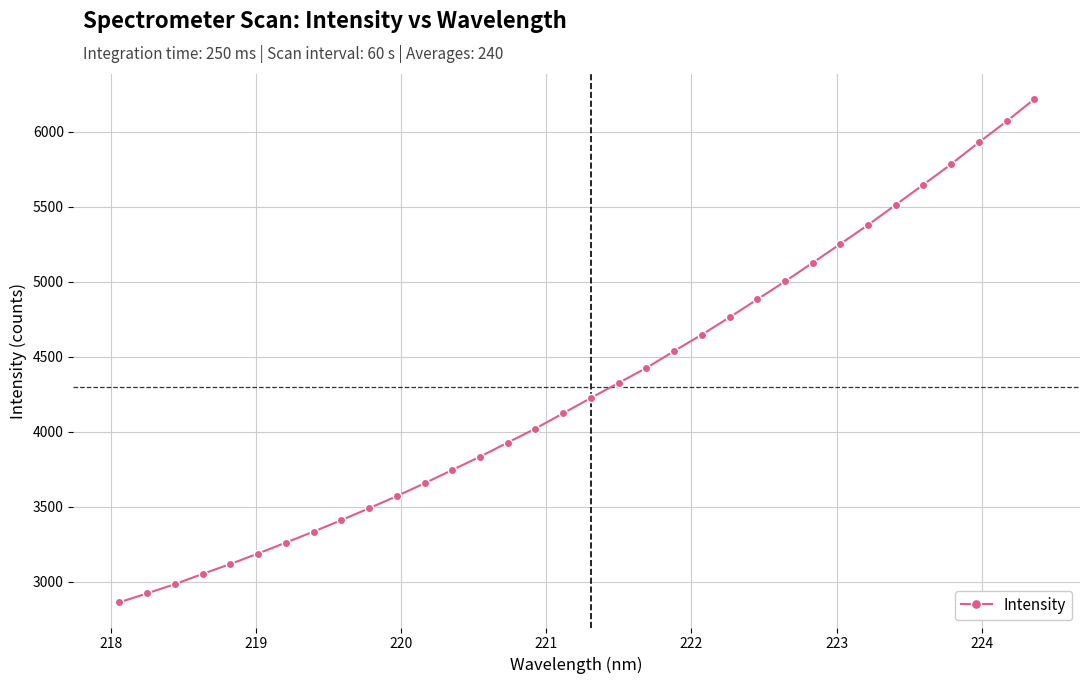

What is the value of the 1st point from the left?

2864.1